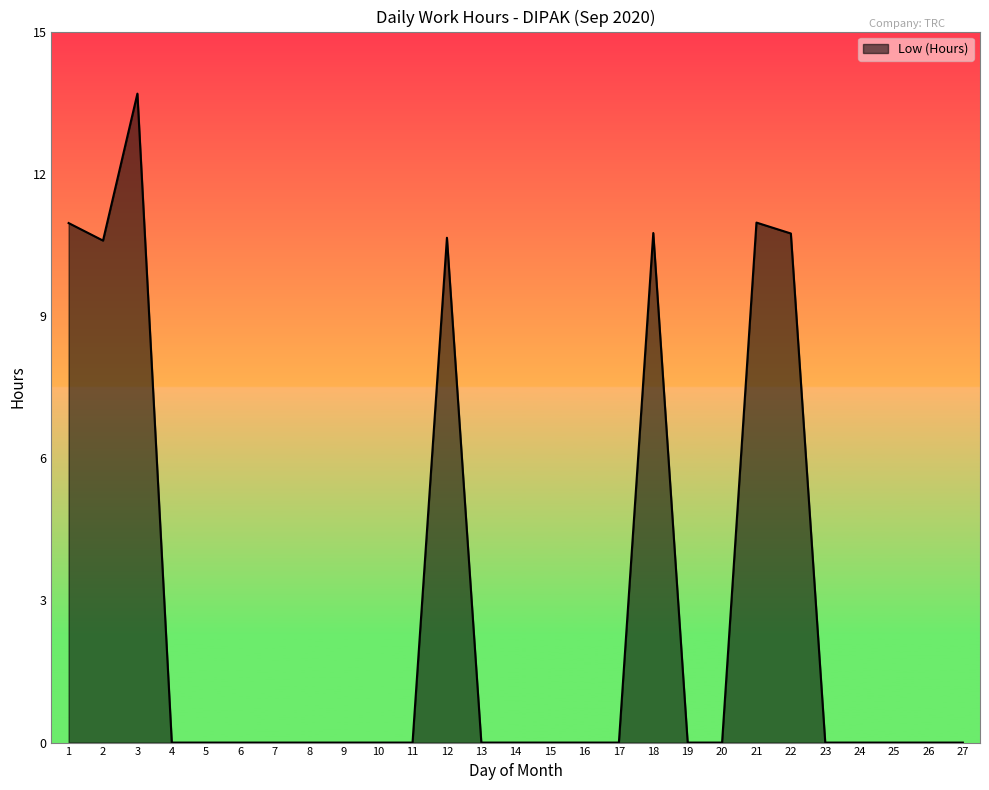

True or false: the data shows 6.0 at 23.

False